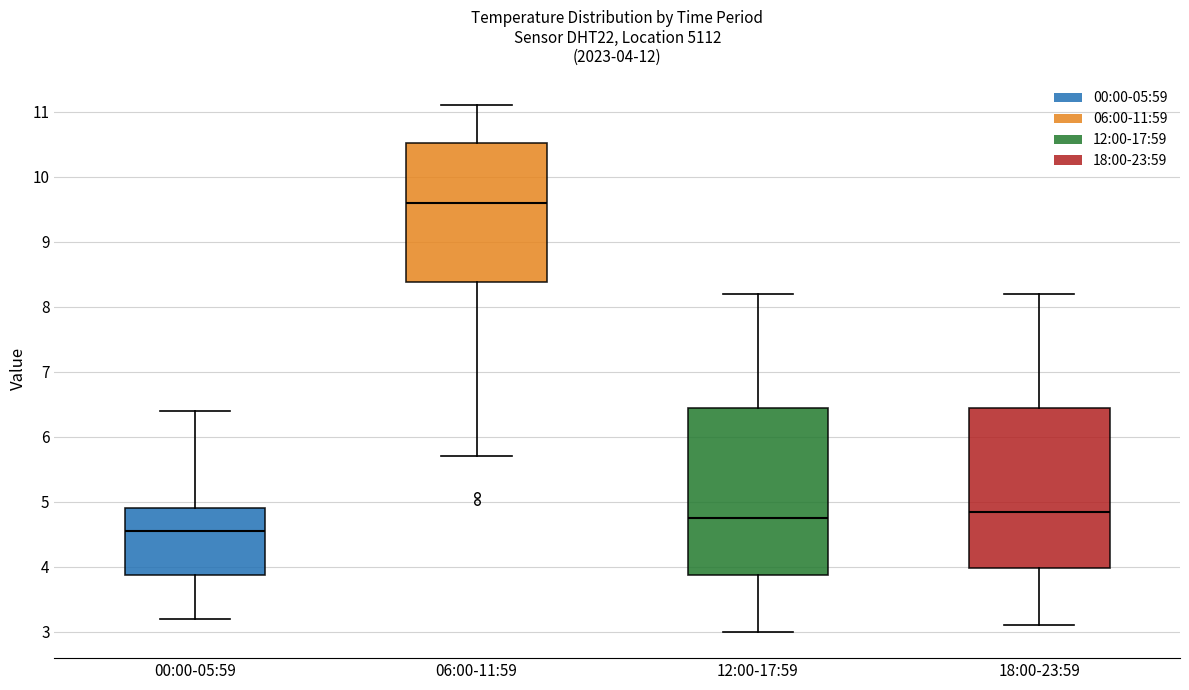

Comparing the boxes themselves (not the whiskers), which one is the tallest?

12:00-17:59